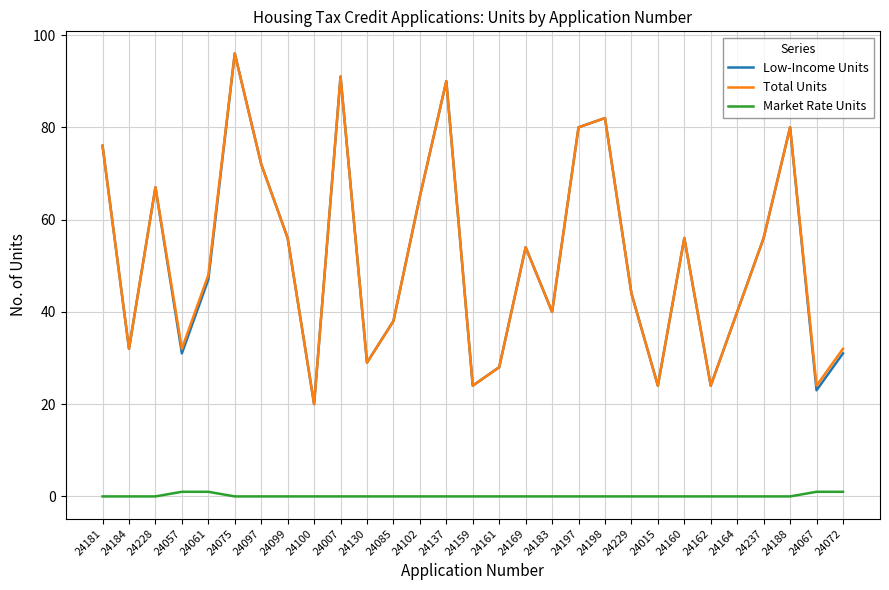

True or false: Low-Income Units has a value of 31 at 24057.

True